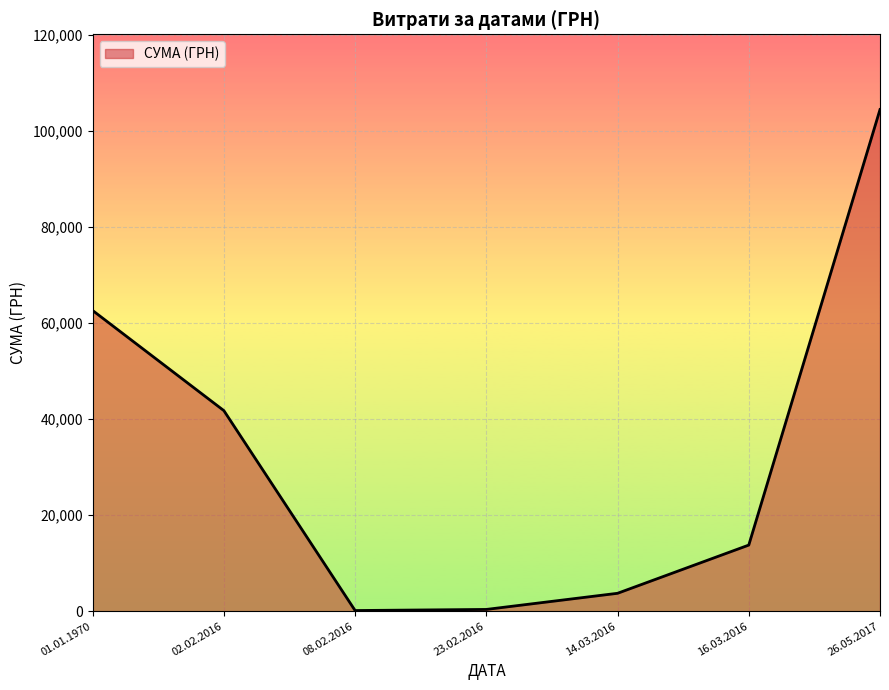

Between 16.03.2016 and 01.01.1970, which is larger?

01.01.1970